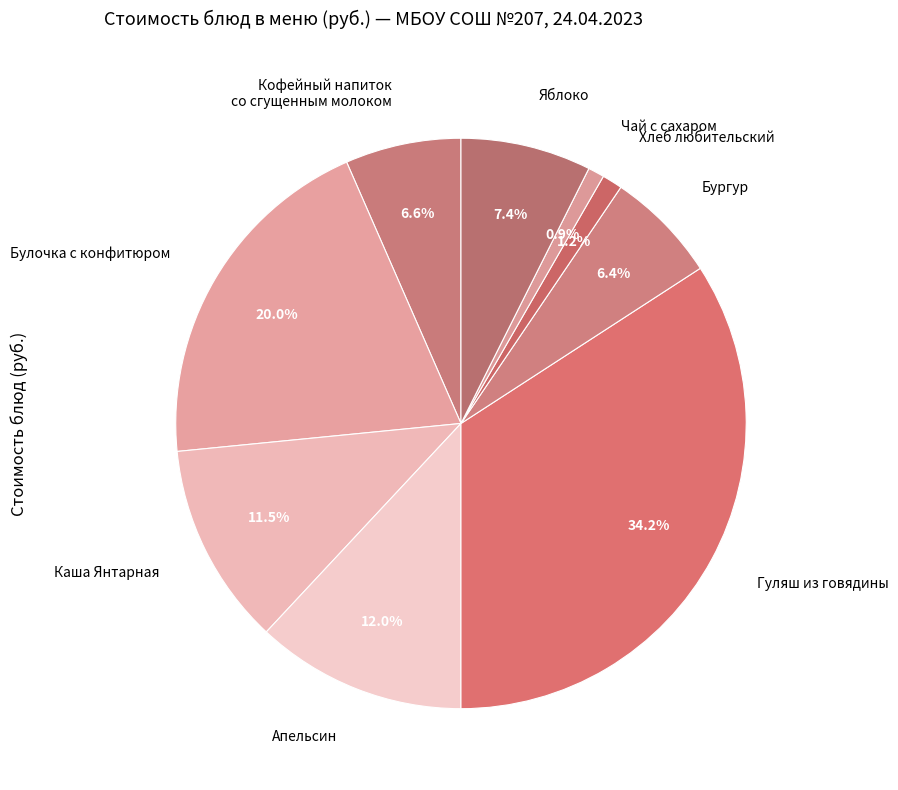

Between Булочка с конфитюром and Яблоко, which is larger?

Булочка с конфитюром